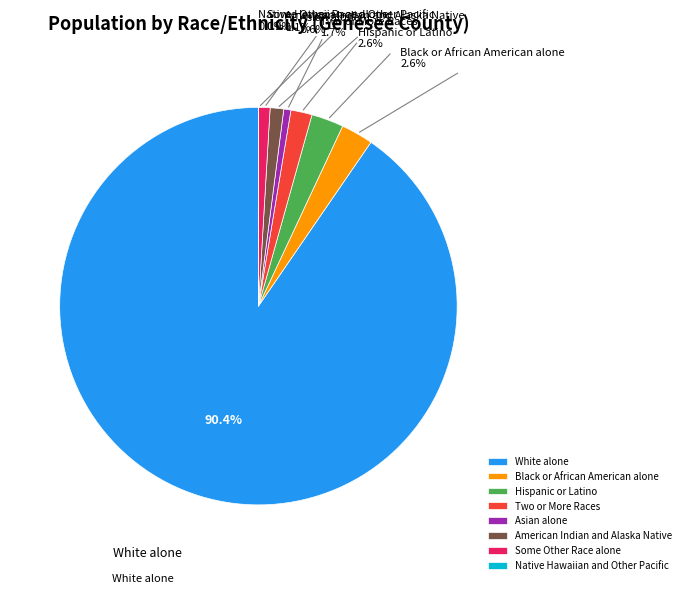

Which has a higher value, Black or African American alone or White alone?

White alone